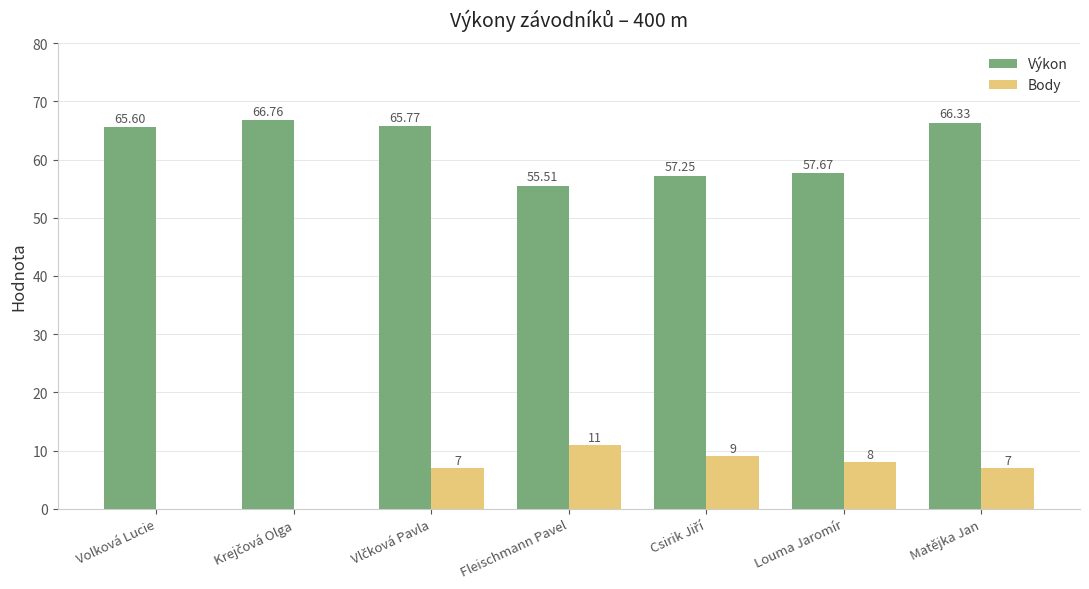

What is the average value of the Body series?

6.0